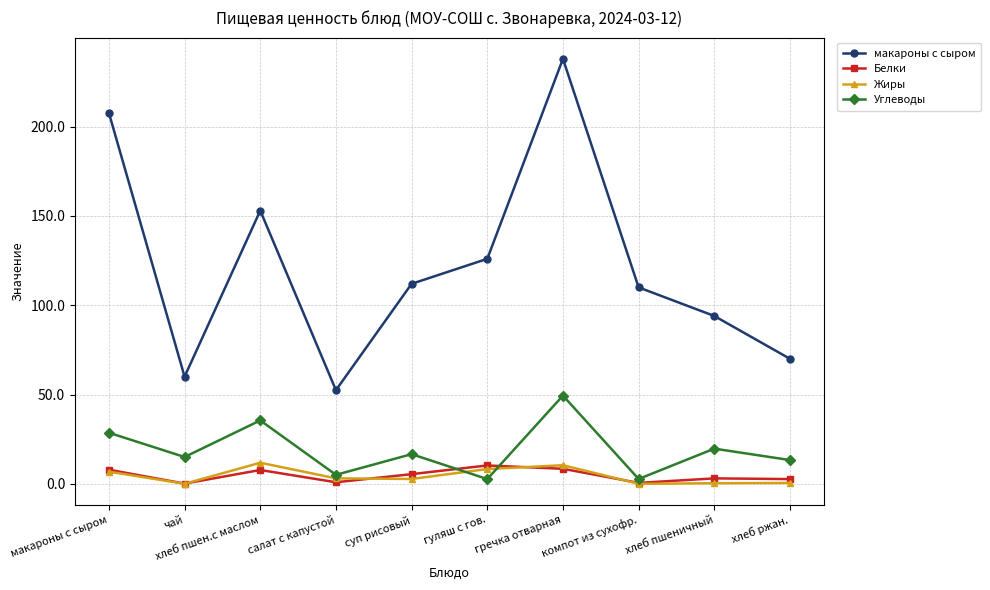

What is the approximate value of макароны с сыром at чай?

60.0